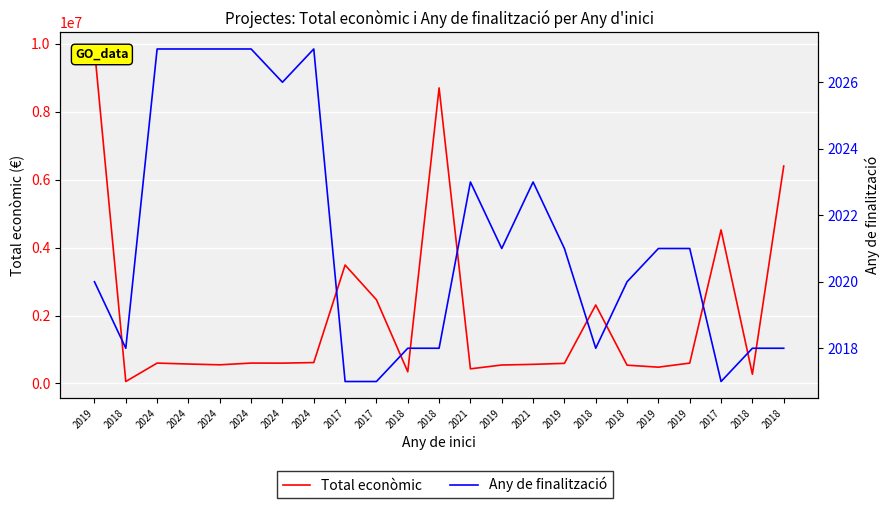

What is the sum of all Any de finalització values?

46490